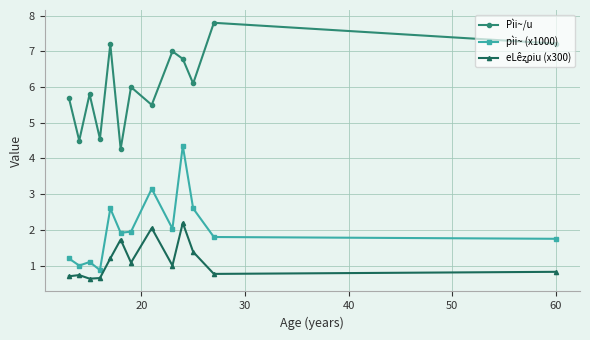

At how many categories does at least one series exceed 4?

13